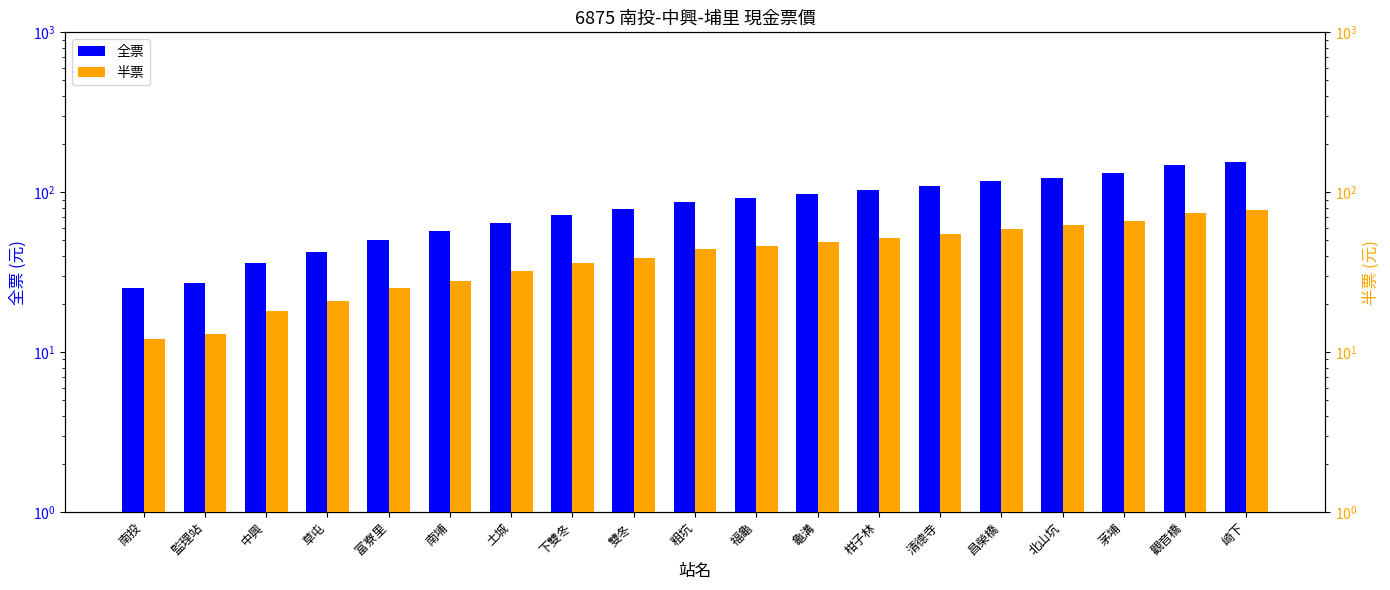

How many data points does each series have?

19